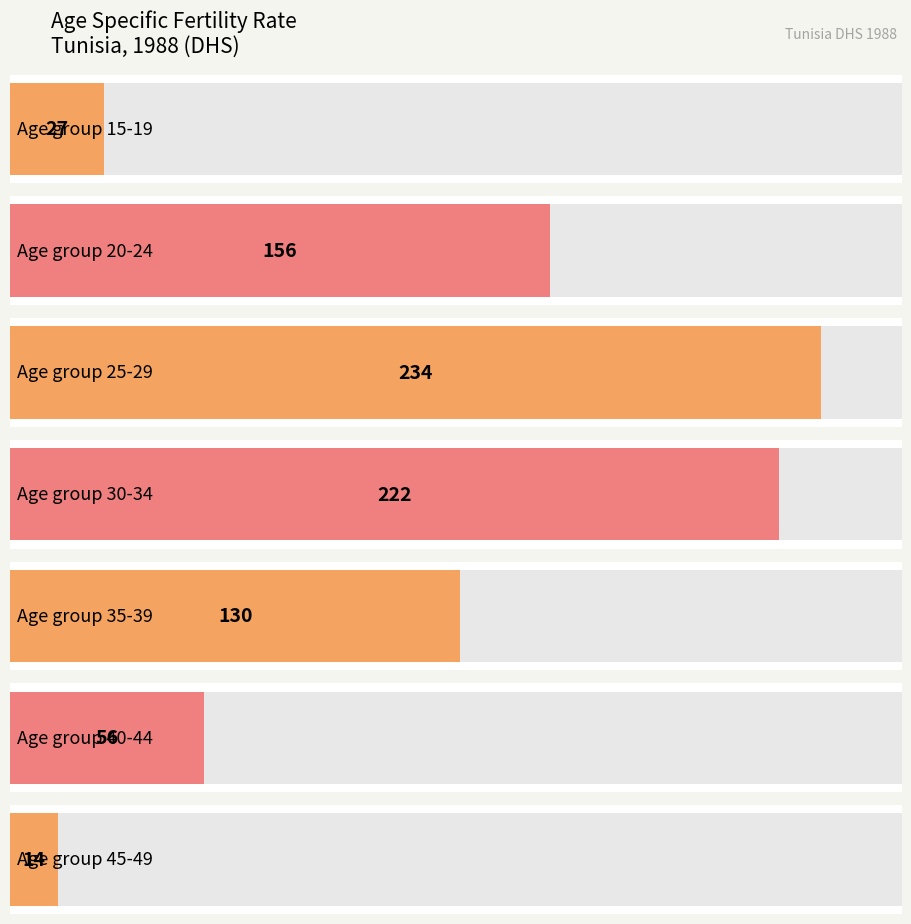

The Age-specific fertility rate series shows 222 at 30-34. True or false?

True